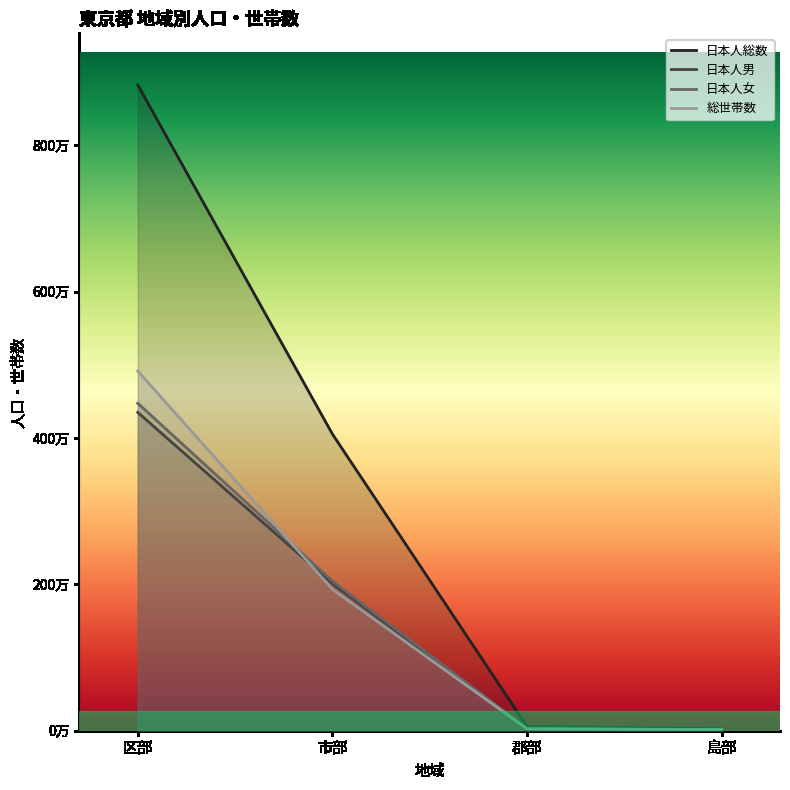

At which label is 日本人総数 closest to 4426172?

市部